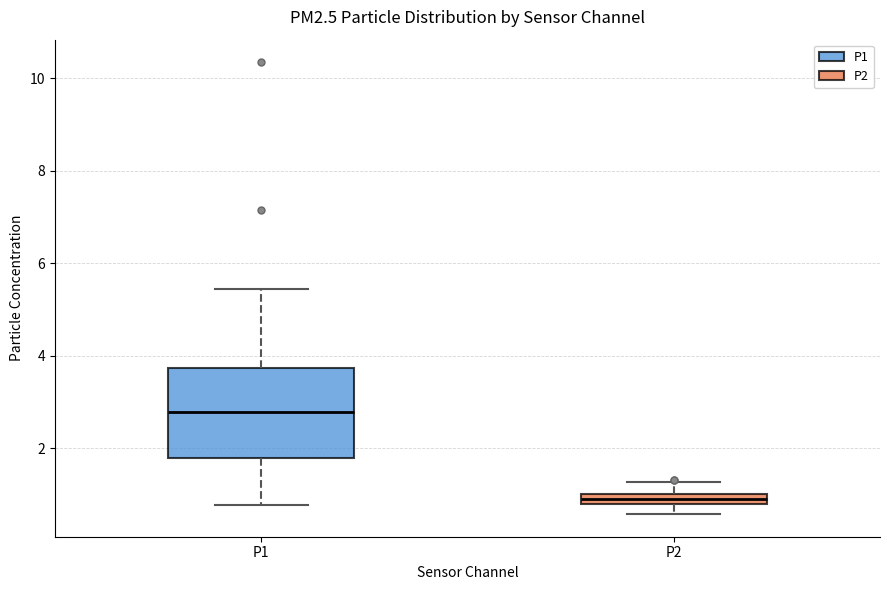

Which box is the tallest, from its lower edge to its upper edge?

P1